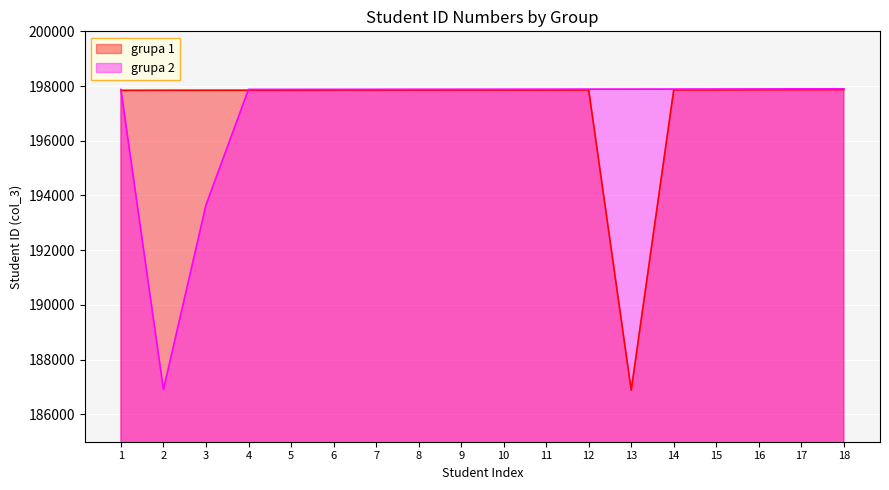

The grupa 2 series shows 197889 at 15. True or false?

True